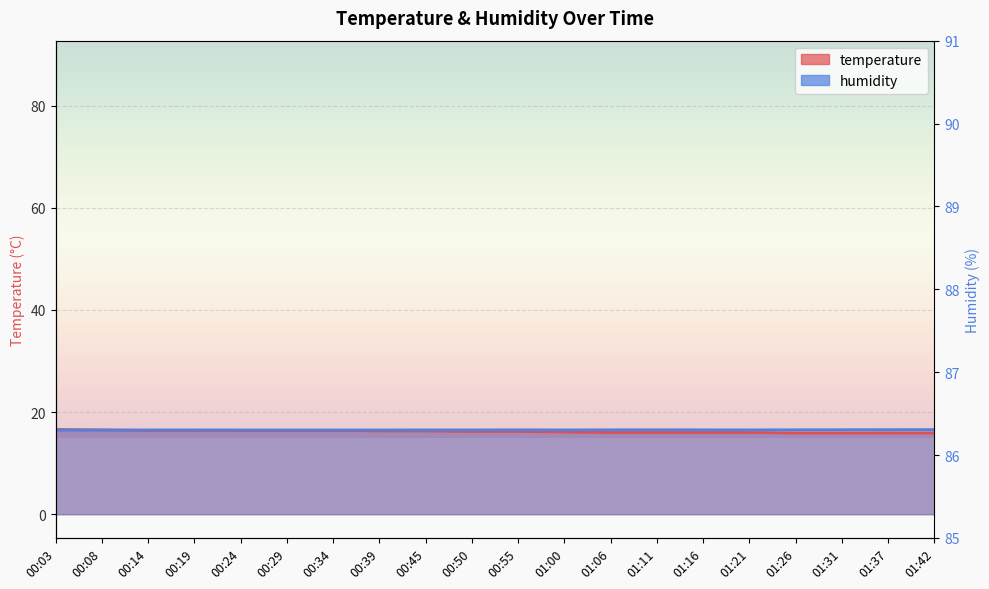

Reading left to right, what are all the values shown in this chart?

temperature: 00:03=16.6	00:08=16.5	00:14=16.4	00:19=16.4	00:24=16.4	00:29=16.4	00:34=16.4	00:39=16.3	00:45=16.3	00:50=16.2	00:55=16.2	01:00=16.1	01:06=16.0	01:11=16.0	01:16=16.0	01:21=16.0	01:26=15.9	01:31=15.9	01:37=15.9	01:42=15.9
humidity: 00:03=16.4	00:08=16.5	00:14=16.5	00:19=16.5	00:24=16.5	00:29=16.5	00:34=16.5	00:39=16.5	00:45=16.5	00:50=16.5	00:55=16.5	01:00=16.5	01:06=16.5	01:11=16.5	01:16=16.5	01:21=16.5	01:26=16.5	01:31=16.5	01:37=16.6	01:42=16.6